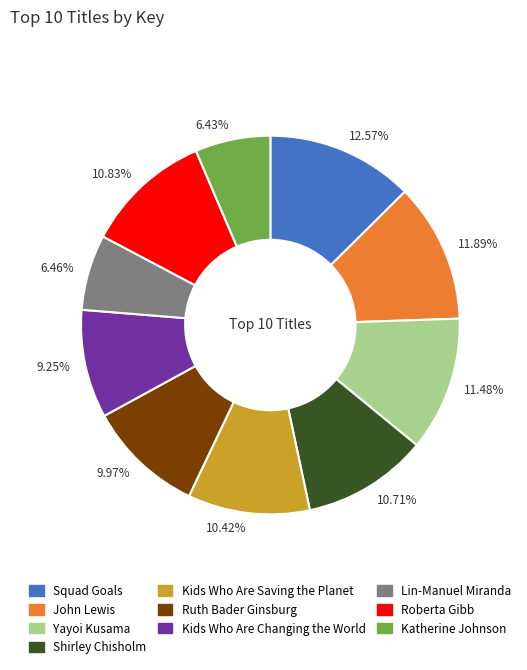

To the nearest percent, what is the average slice percentage?

10%